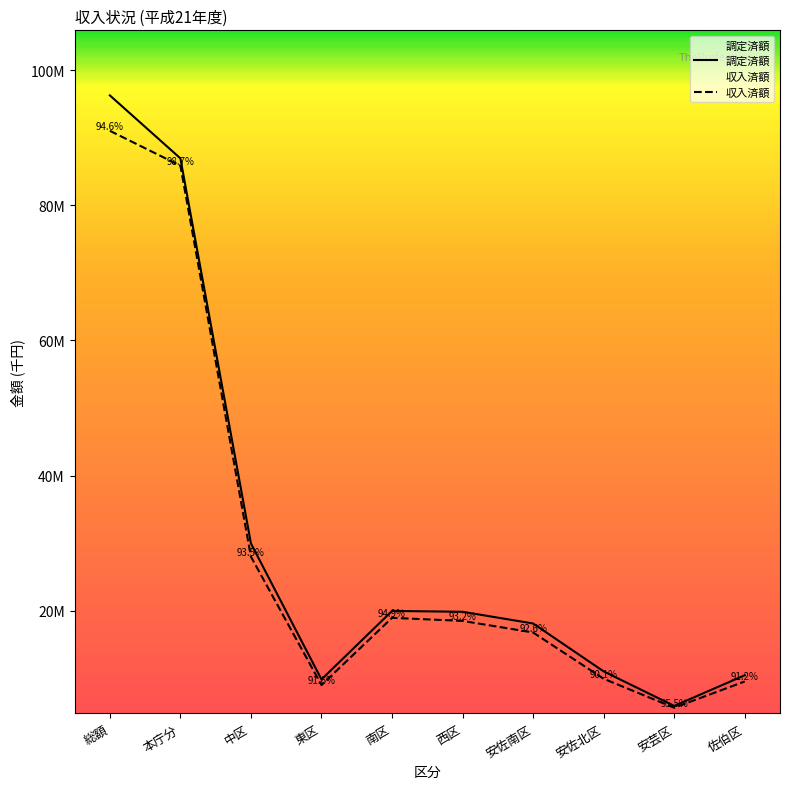

True or false: 収入済額 and 調定済額 intersect in this chart.

False